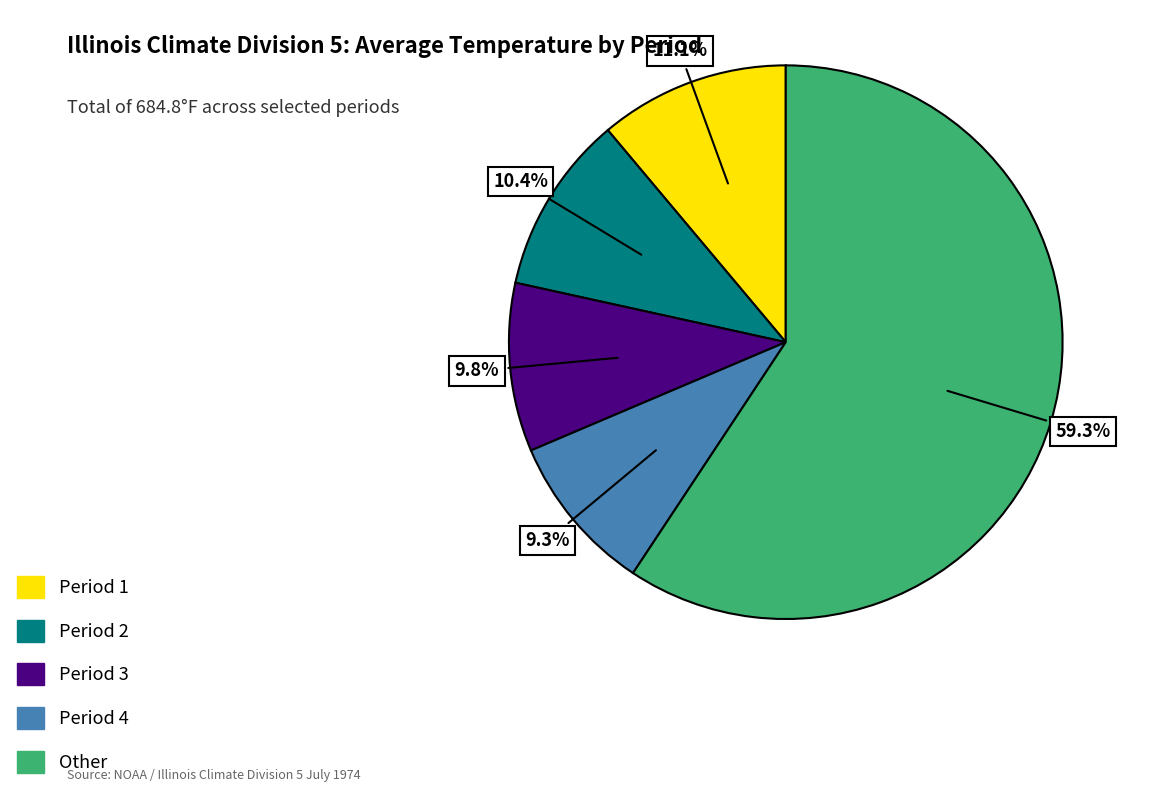

Is there any slice that represents more than half of the pie?

Yes